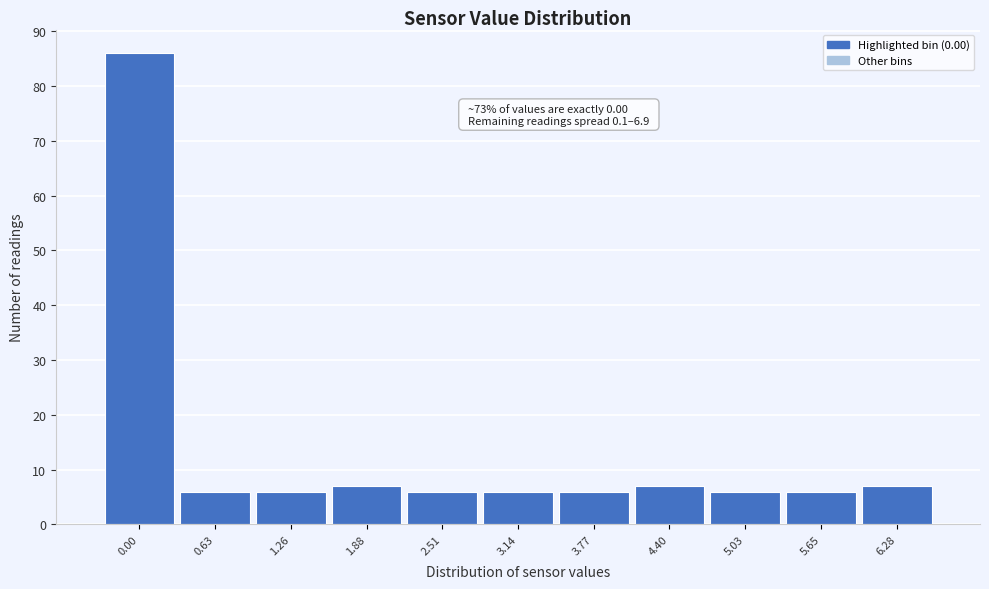

Reading right to left, transcribe all the data shown in this chart.

6.28=7	5.65=6	5.03=6	4.40=7	3.77=6	3.14=6	2.51=6	1.88=7	1.26=6	0.63=6	0.00=86